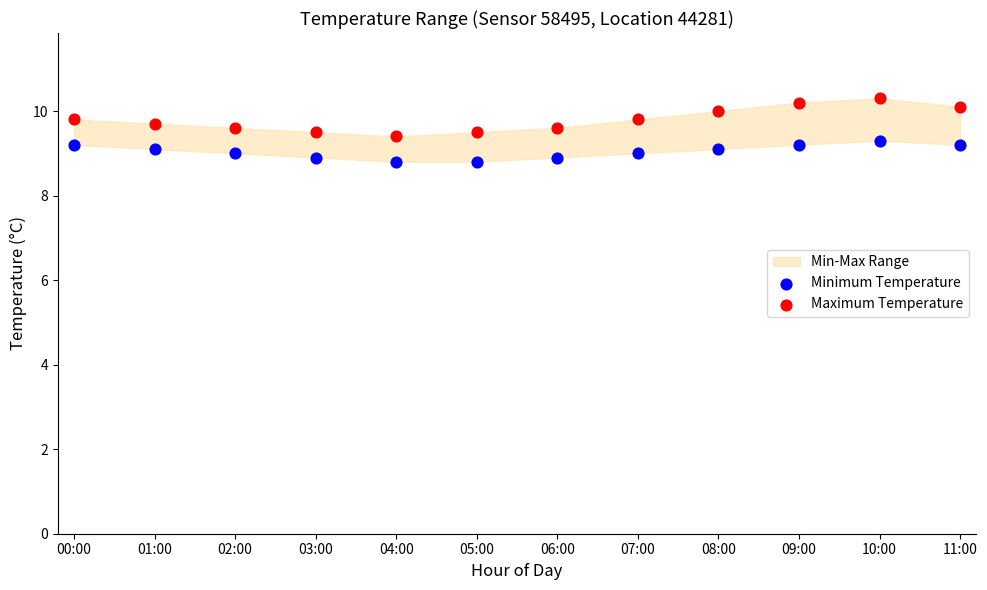

Across all data points, what is the range of Y values (max minus min)?

1.5